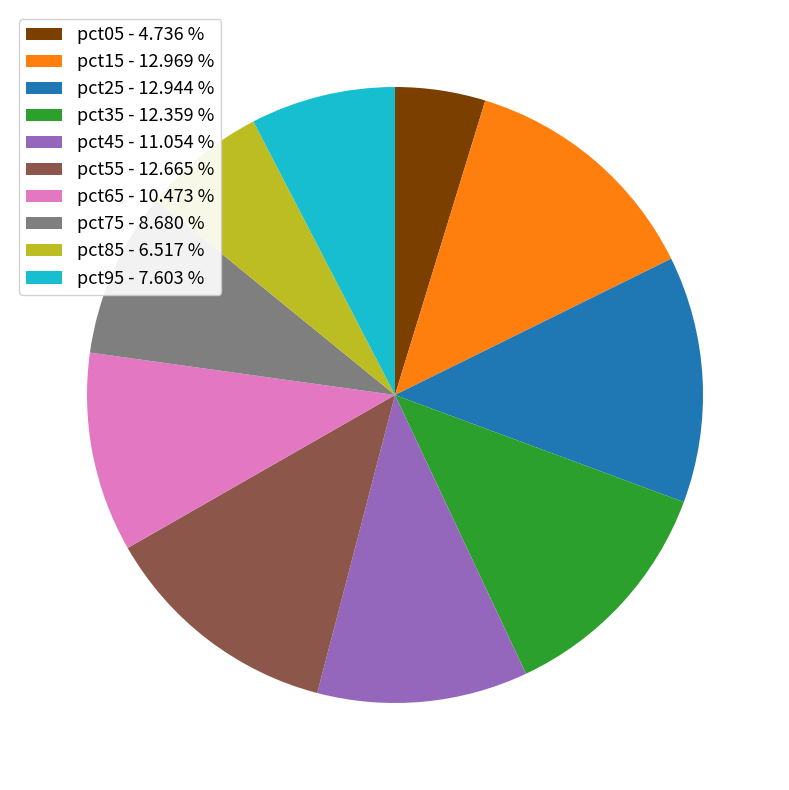

Is it true that pct55 is 13% of the pie?

True